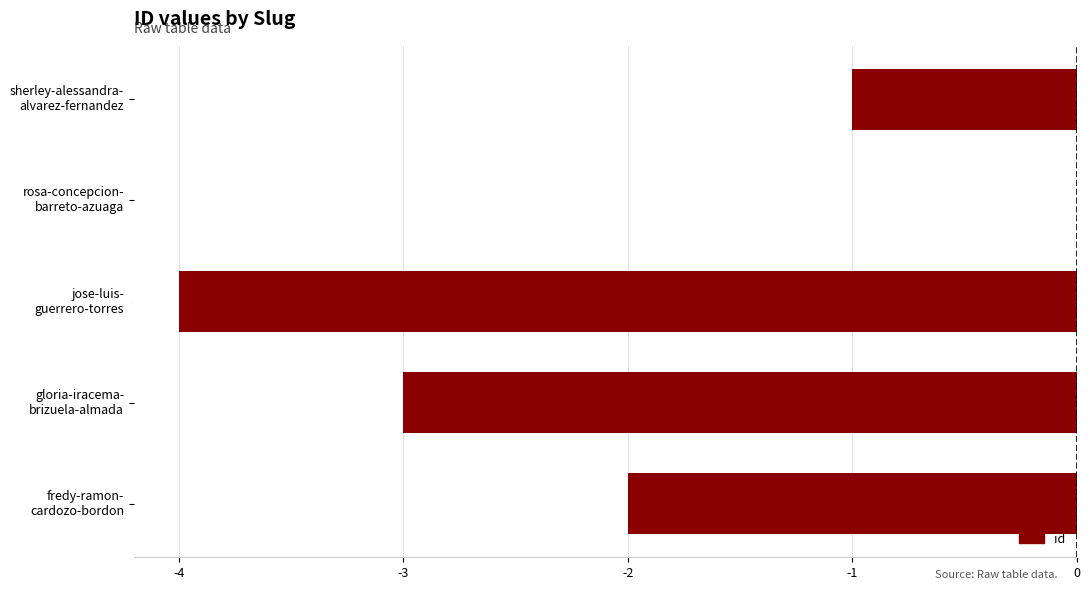

Are the bars horizontal?

Yes